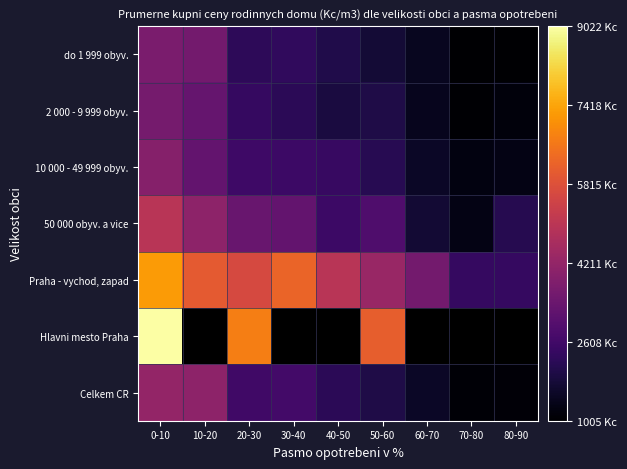

At 70-80, list the series in order from smallest to largest.

do 1 999 obyv., 2 000 - 9 999 obyv., 10 000 - 49 999 obyv., 50 000 obyv. a vice, Praha - vychod, zapad, Hlavni mesto Praha, Celkem CR